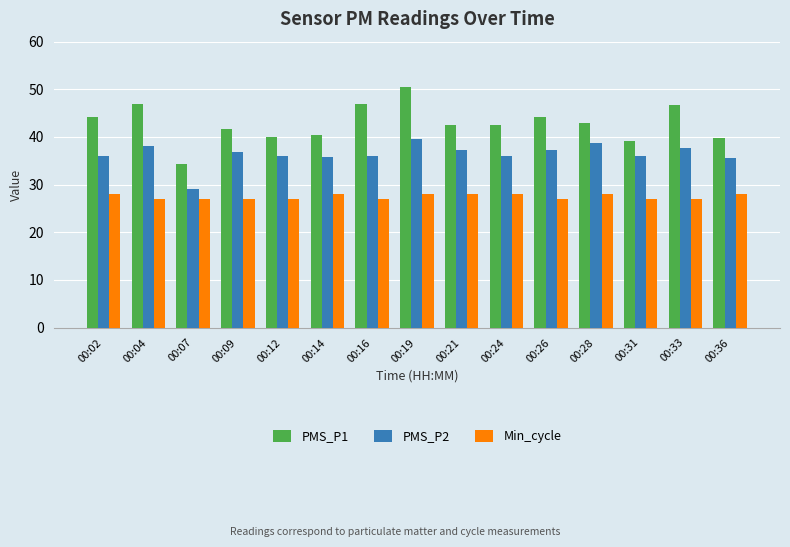

List the series in order of their peak value, lowest first.

Min_cycle, PMS_P2, PMS_P1